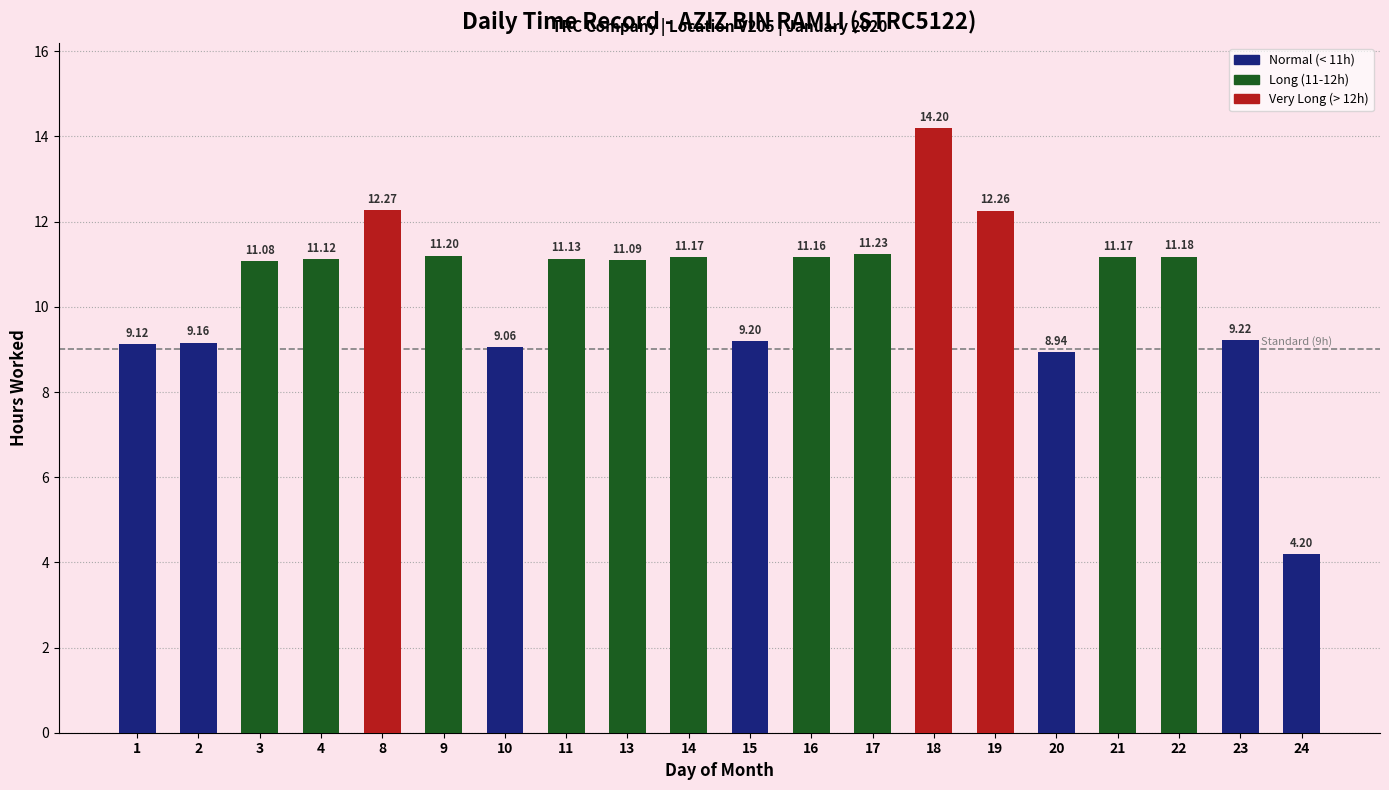

True or false: the data shows 9.1 at 1.

True